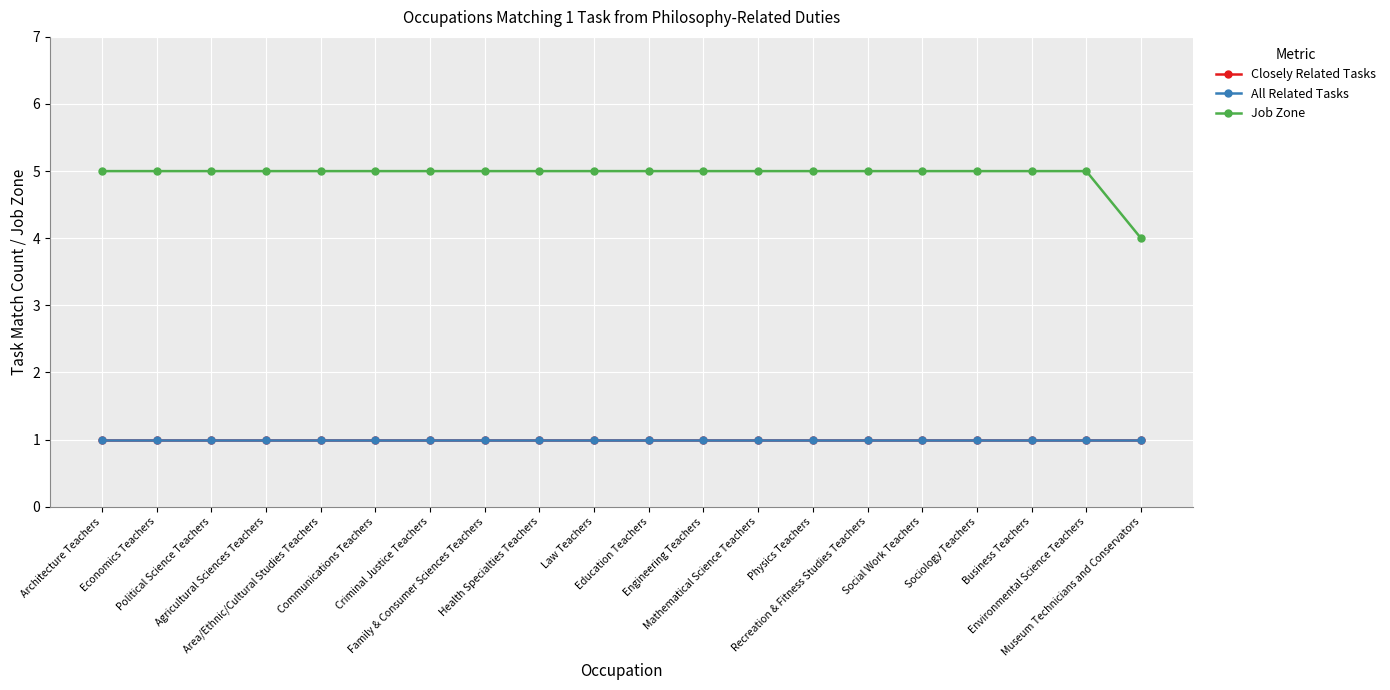

What is the value of the Closely Related Tasks point at the 6th from the left?

1